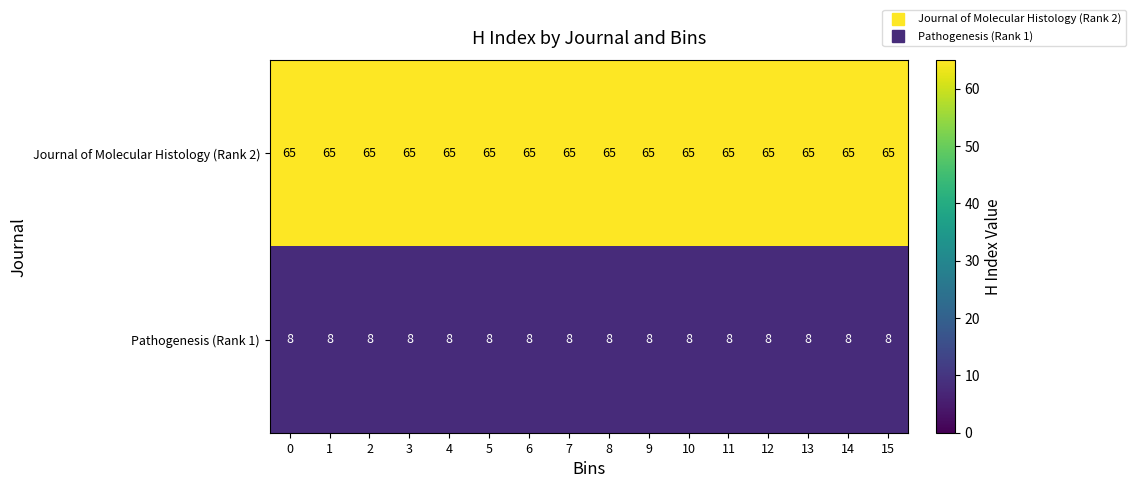

At how many categories does at least one series exceed 24?

16